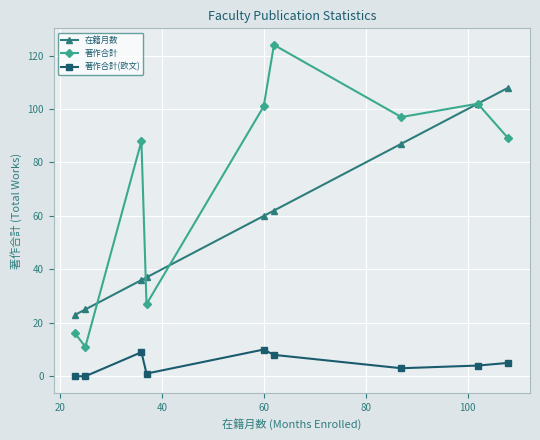

List the series in order of their peak value, highest first.

著作合計, 在籍月数, 著作合計(欧文)